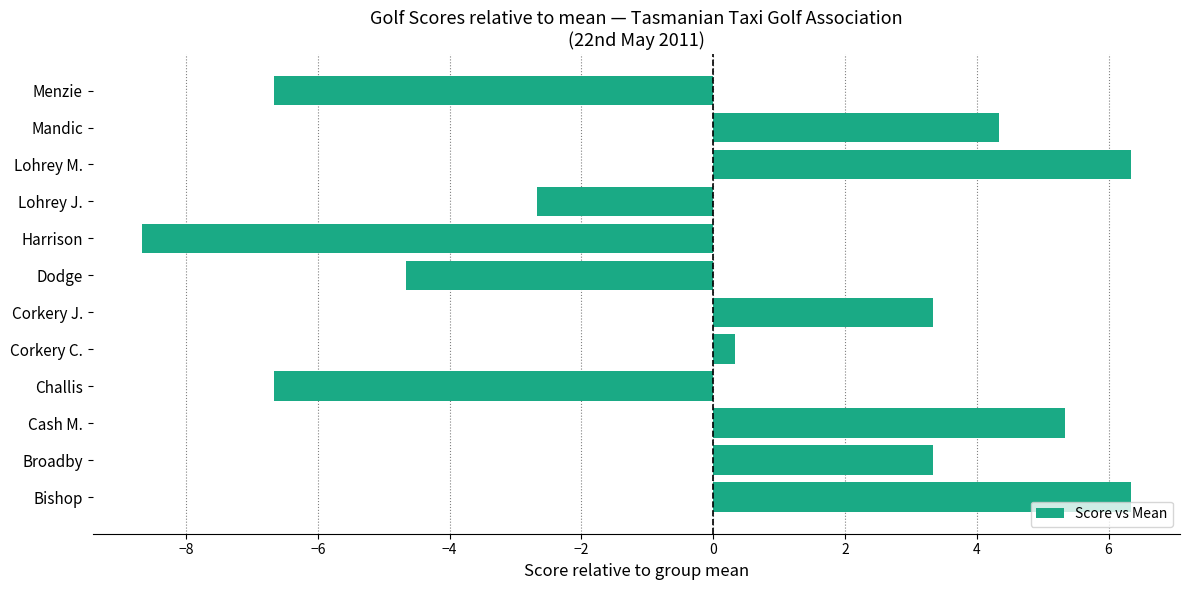

Where is the data nearest to the value -1?

Corkery C.